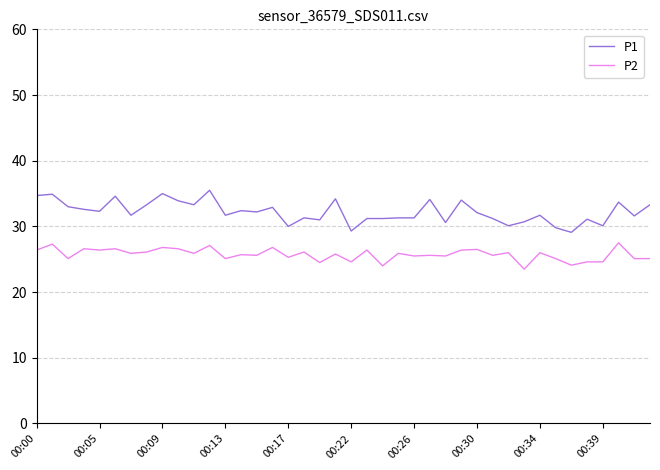

What is the greatest value displayed?

35.5